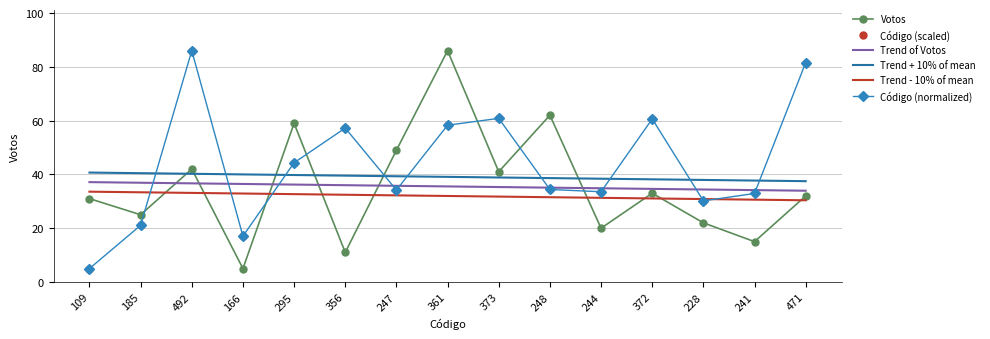

How many intersections are there between Trend + 10% of mean and Código (scaled)?

9